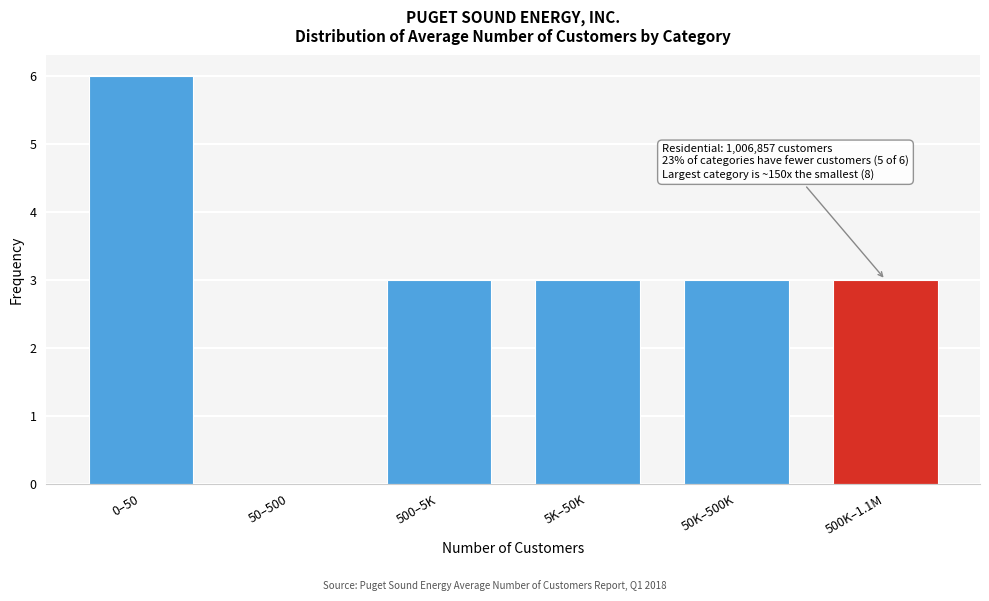

Reading right to left, extract all data points from this chart.

500K–1.1M=3	50K–500K=3	5K–50K=3	500–5K=3	50–500=0	0–50=6